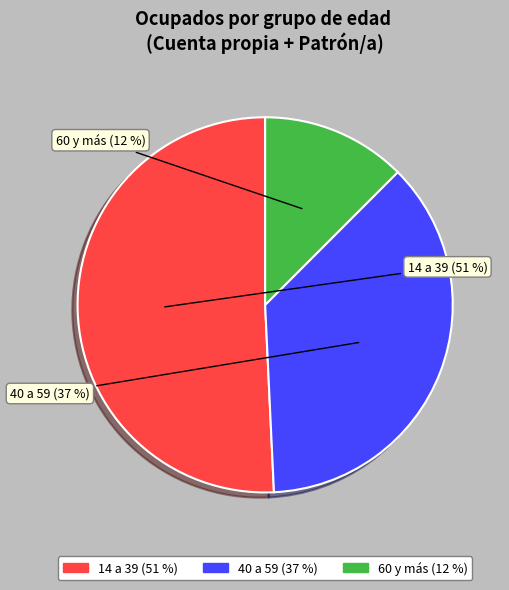

How many slices are in this pie chart?

3